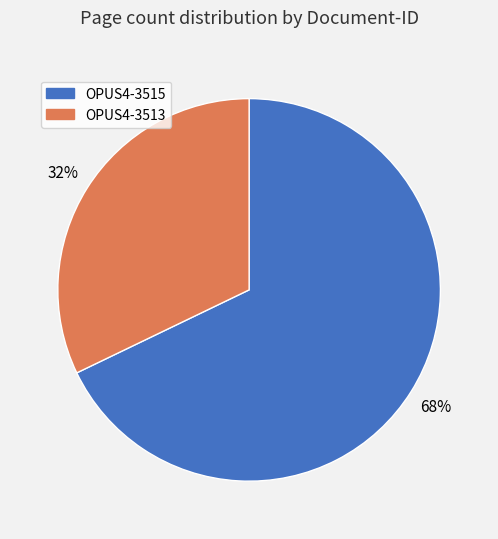

To the nearest percent, what percentage of the pie is OPUS4-3513?

32%